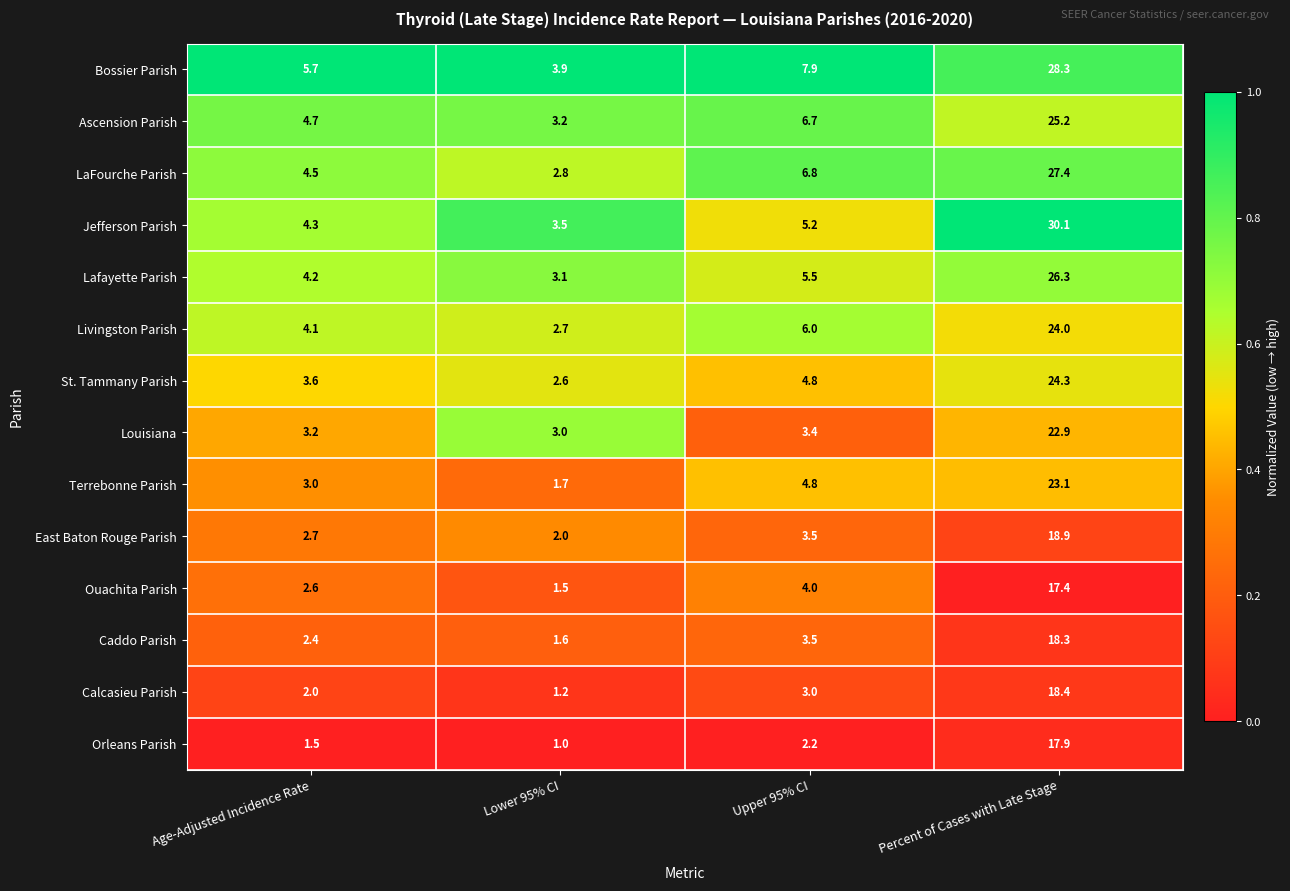

At which label does Ascension Parish first exceed 6?

Upper 95% CI